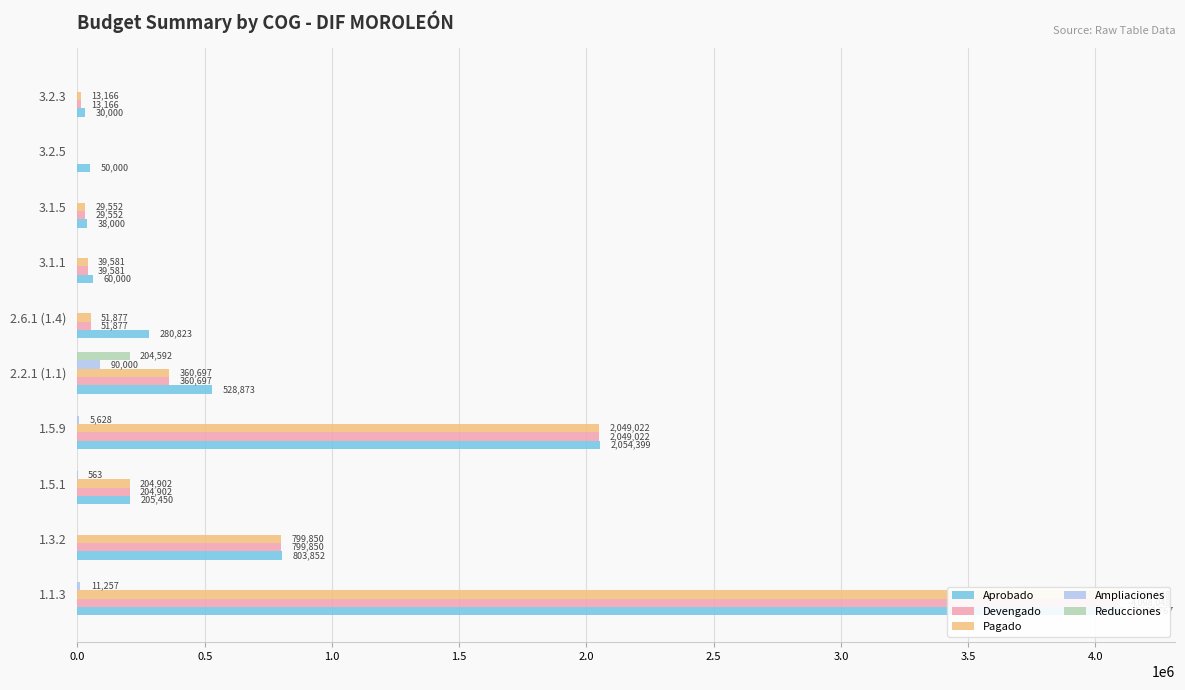

Which has a higher value, 3.1.5 or 2.6.1 (1.4)?

2.6.1 (1.4)